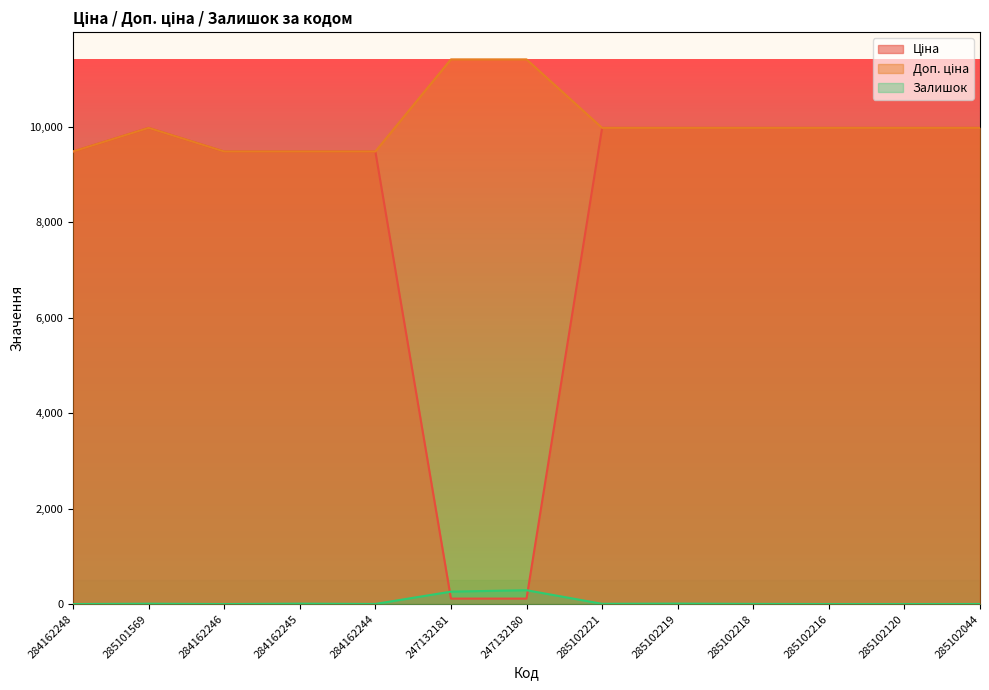

Is the value of Доп. ціна at 284162248 greater than the value of Ціна at 247132181?

Yes